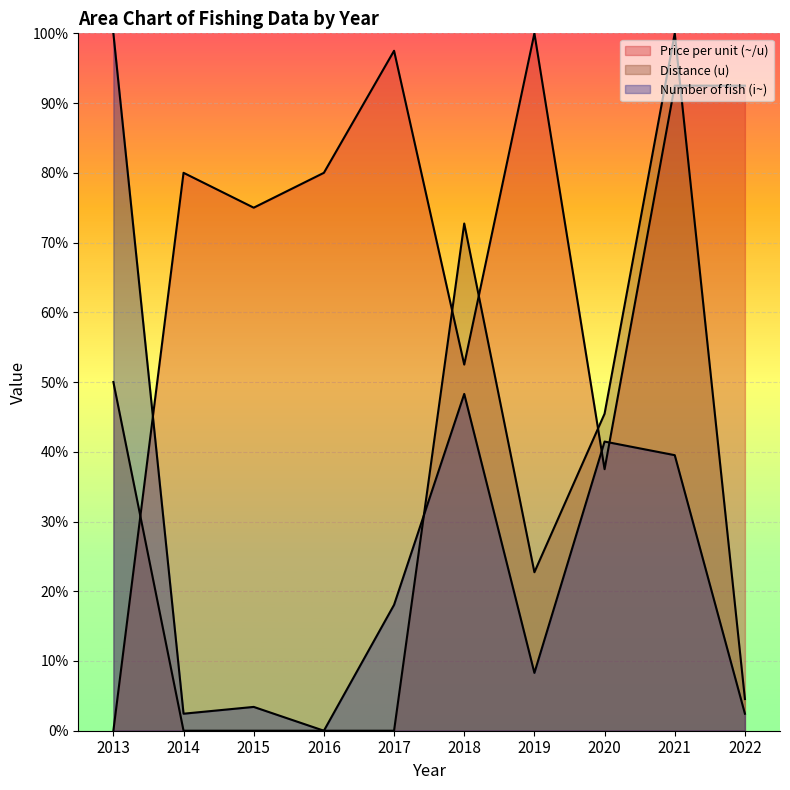

List the labels in order of Distance (u) value, largest first.

2021, 2018, 2013, 2020, 2019, 2022, 2014, 2015, 2016, 2017